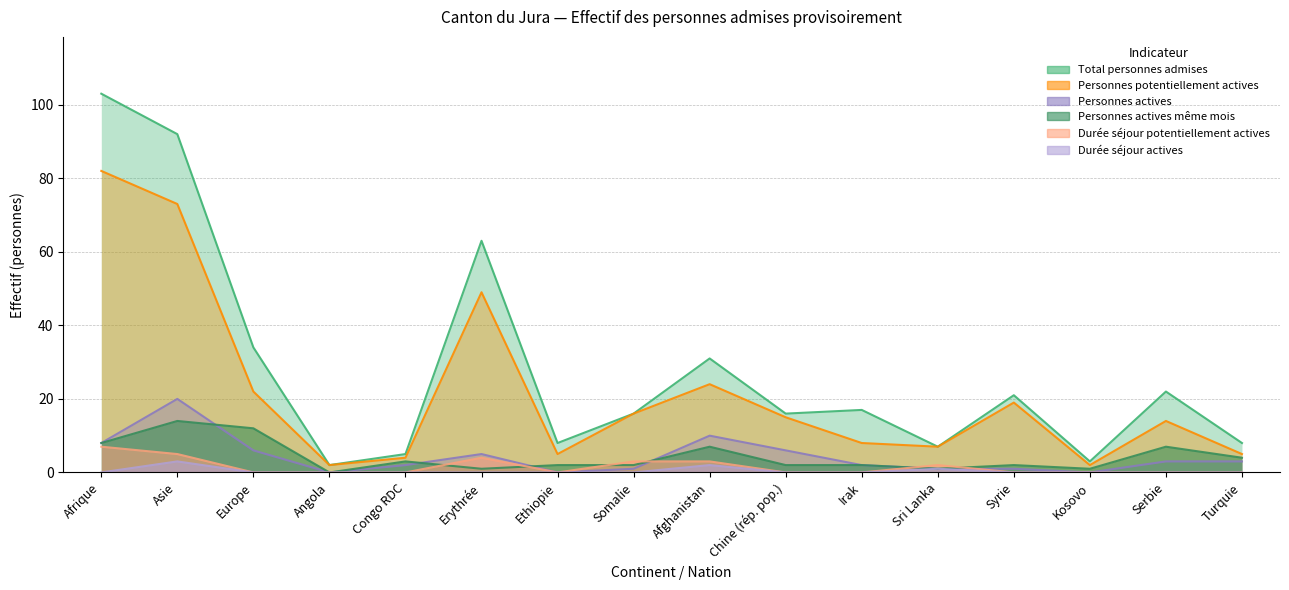

Is the value of Personnes actives même mois at Erythrée greater than the value of Personnes potentiellement actives at Angola?

No